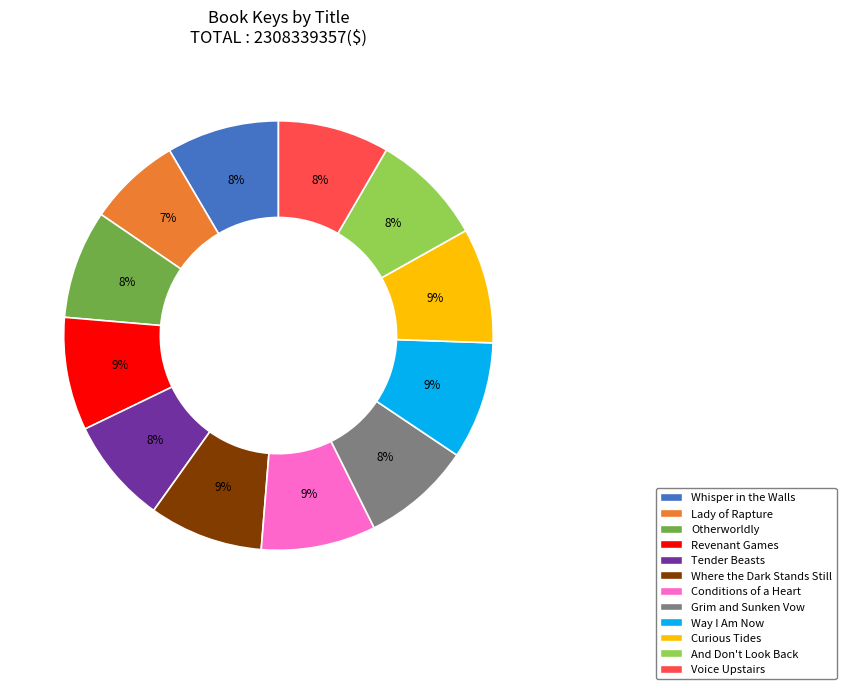

Which category has the smallest portion of the pie?

Lady of Rapture